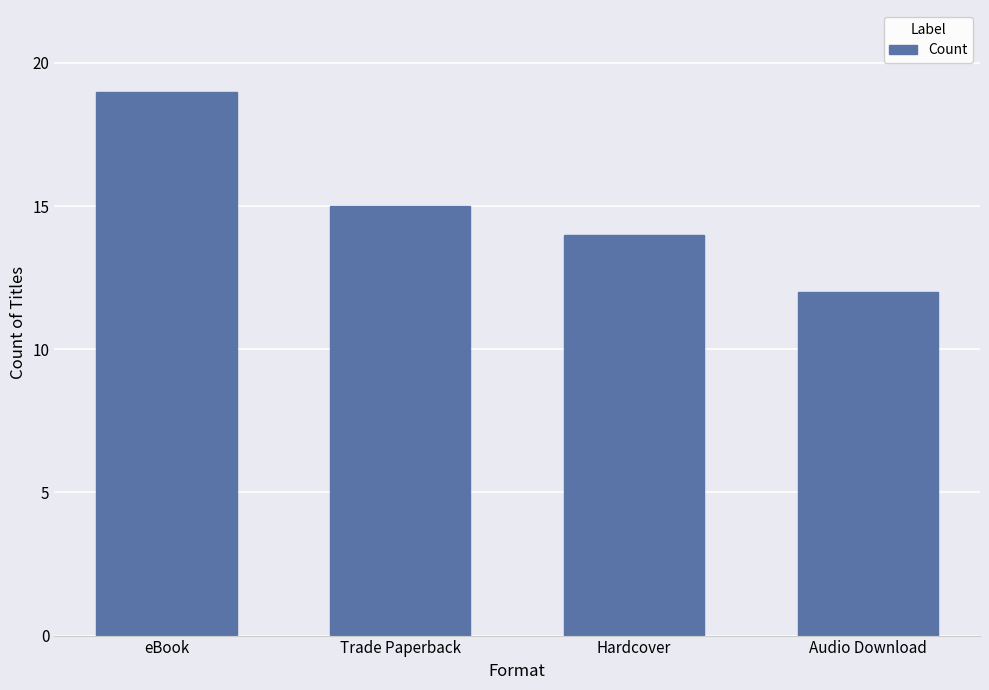

What is the change in value from eBook to Hardcover?

-5